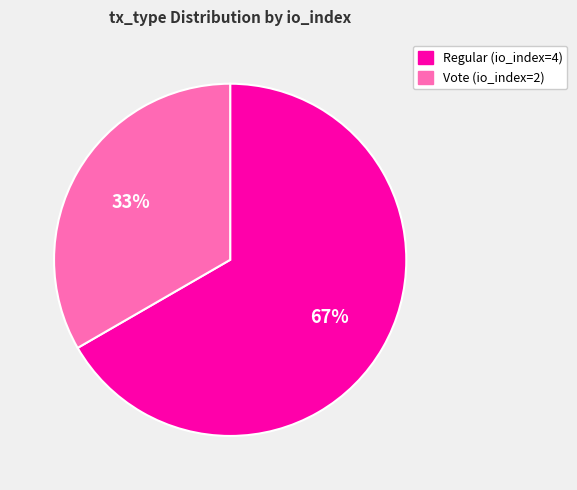

Is there any slice that represents more than half of the pie?

Yes